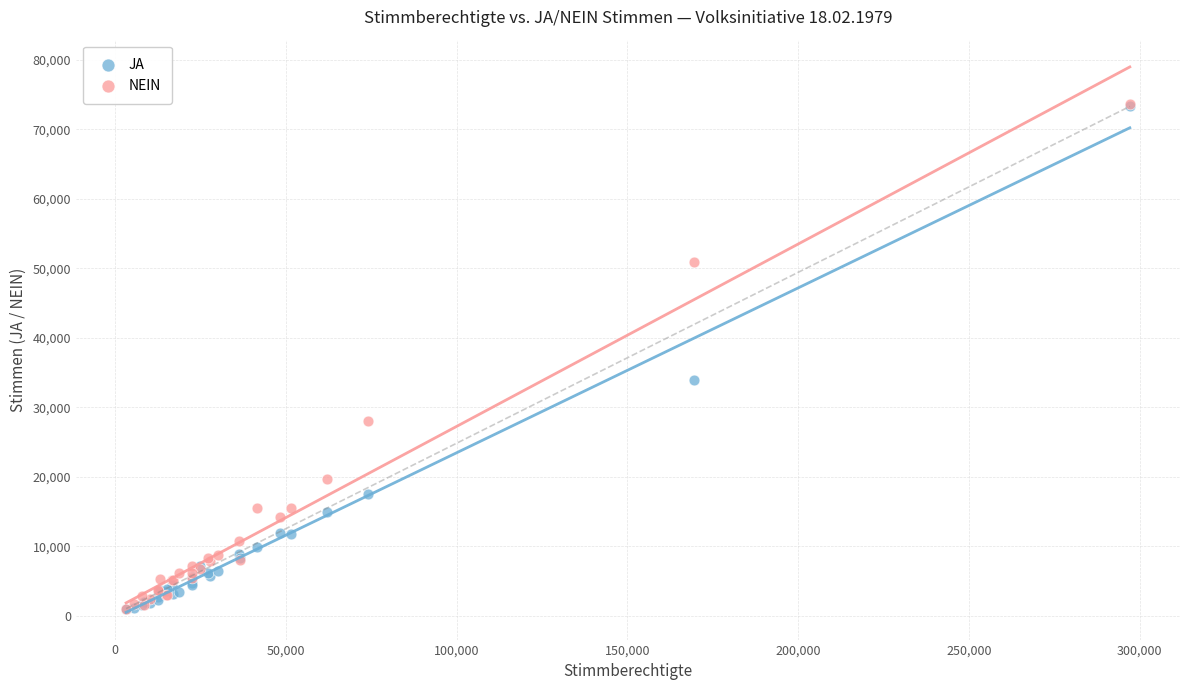

What are all the series names shown in the legend?

JA, NEIN